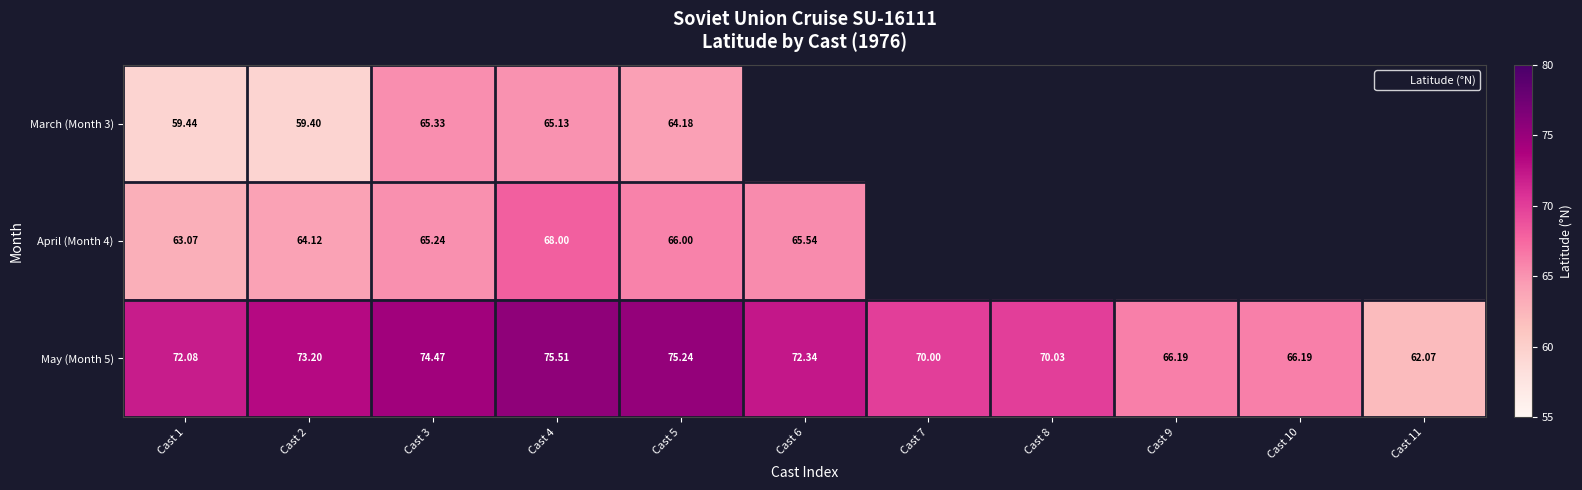

The value of March (Month 3) at Cast 2 is 59.4. True or false?

True